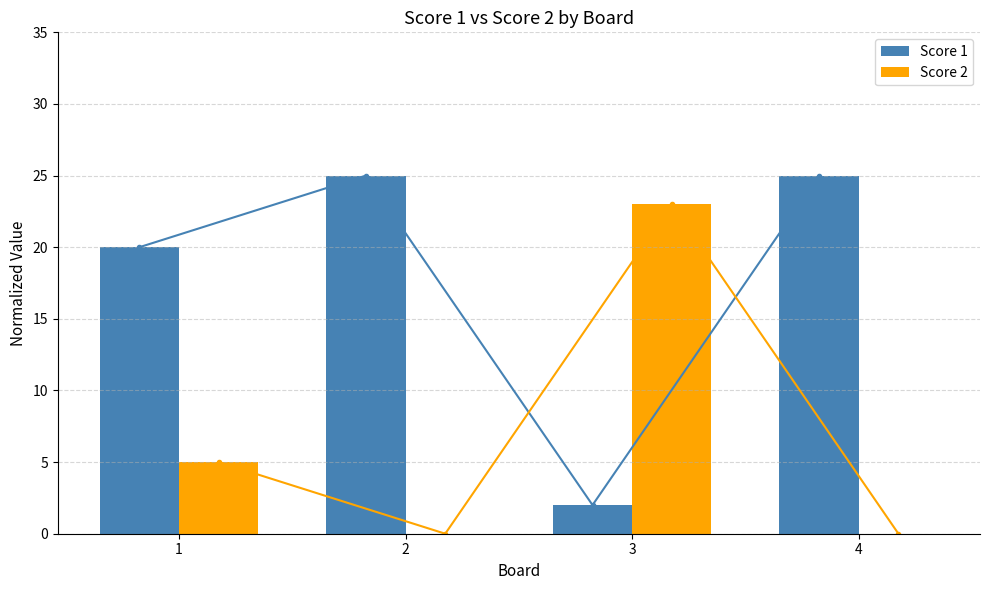

How many groups of bars are there?

4